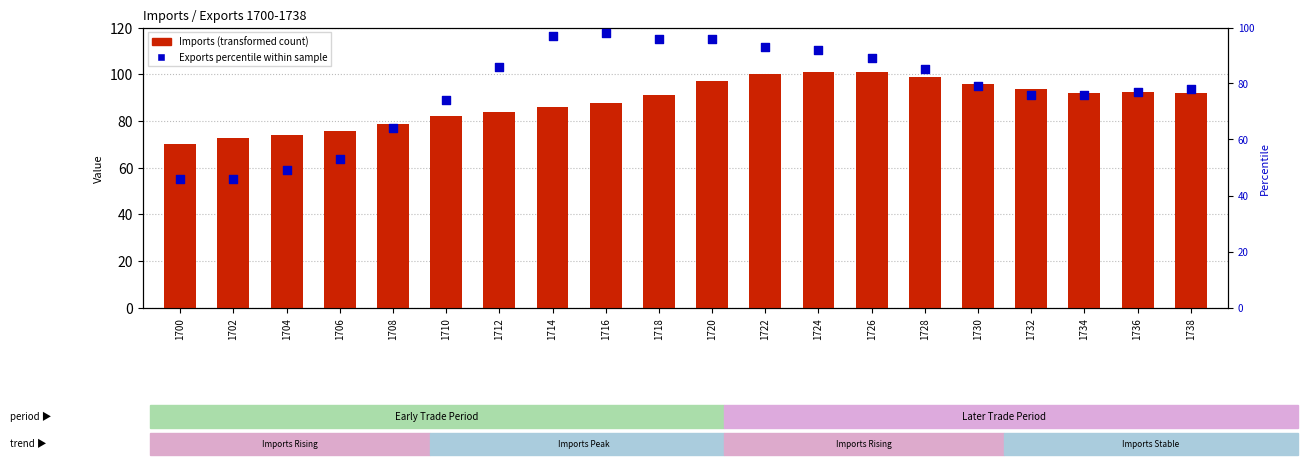

Which series reaches the minimum Y coordinate?

percentile rank within sample